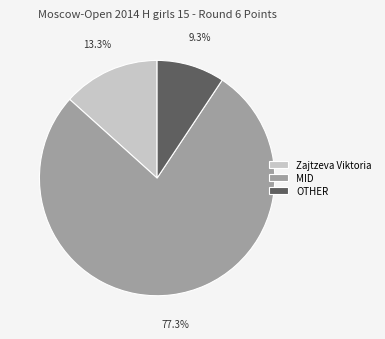

Combined, what portion of the pie is Zajtzeva Viktoria and MID?

90.7%